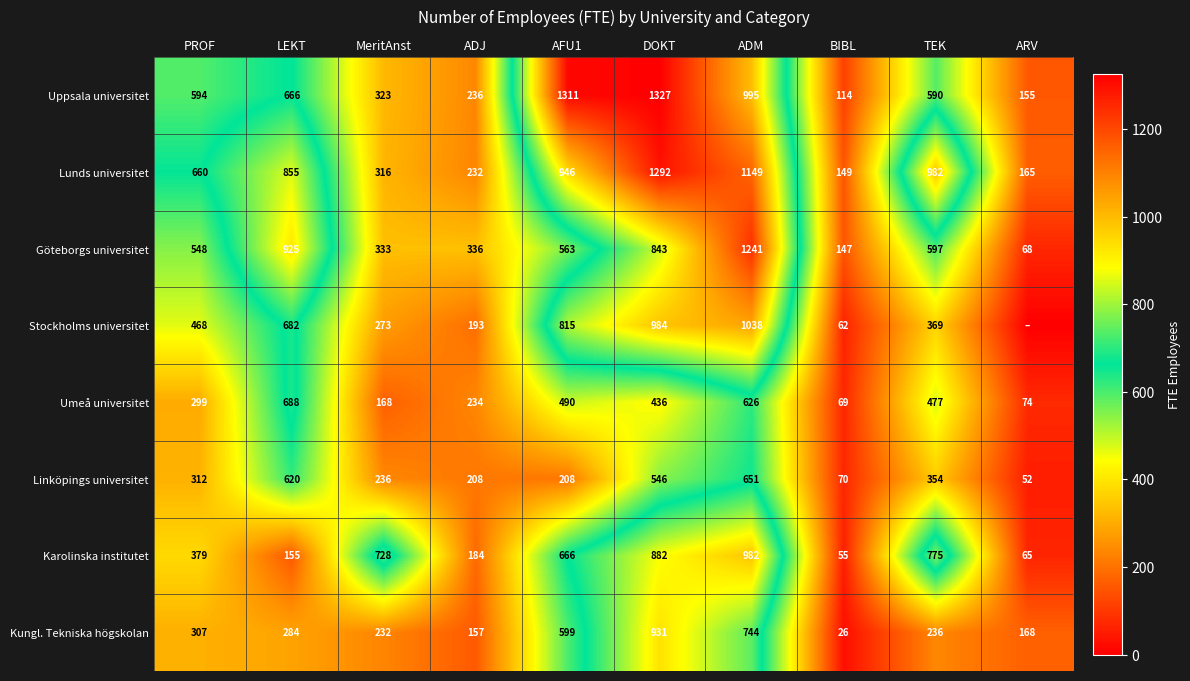

What is the sum of all Umeå universitet values?

3561